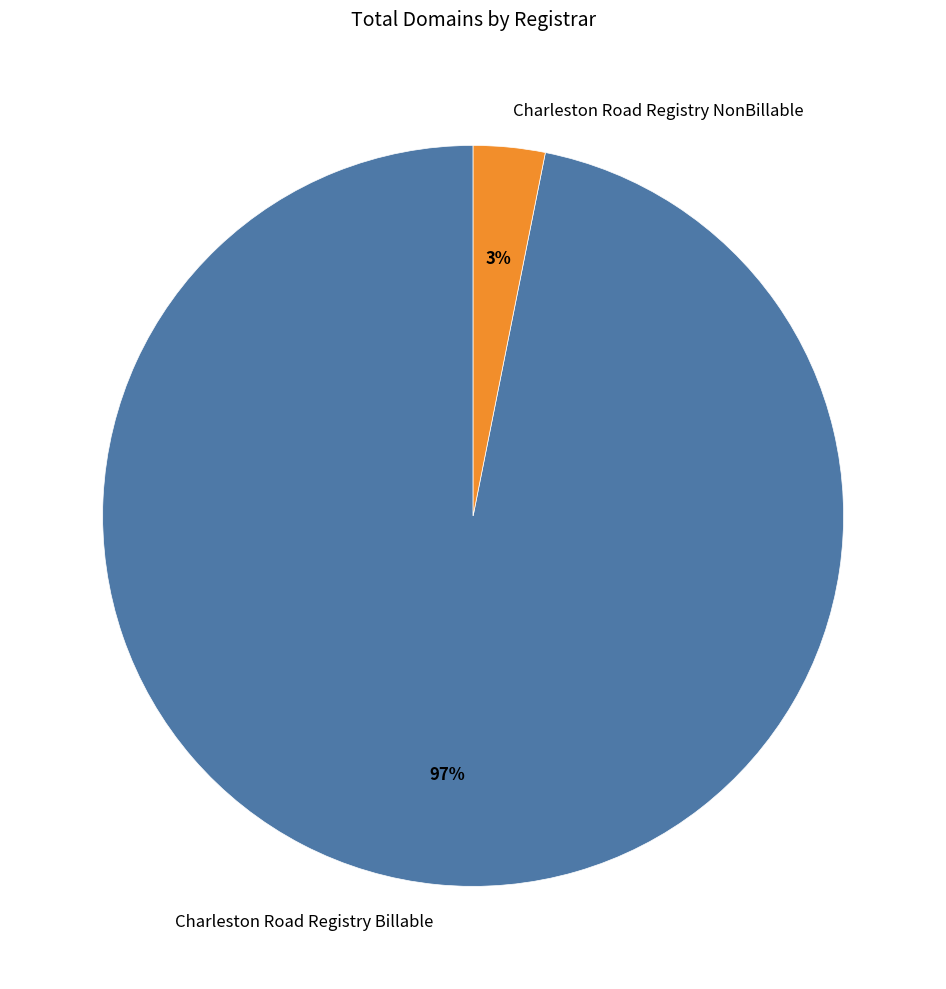

True or false: Charleston Road Registry Billable accounts for 97% of the total.

True